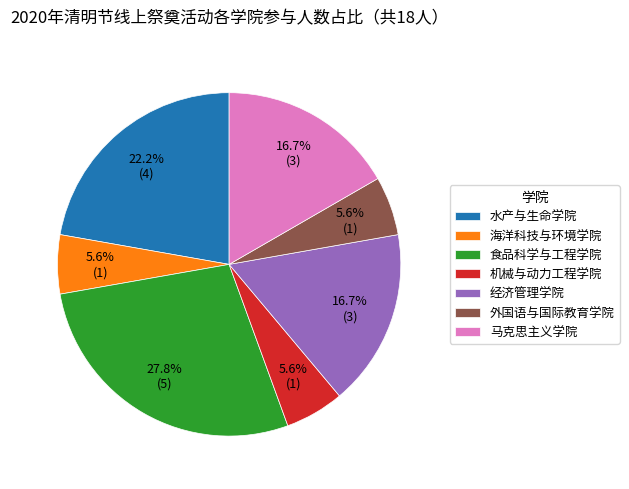

Count the number of slices in the pie.

7